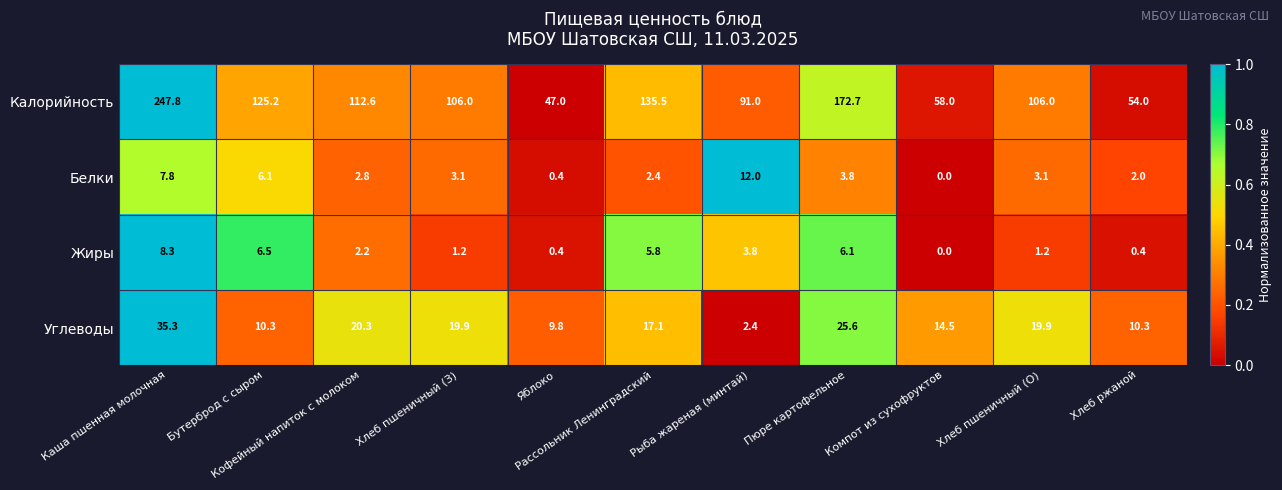

Rank the series by their maximum value, from highest to lowest.

Калорийность, Углеводы, Белки, Жиры